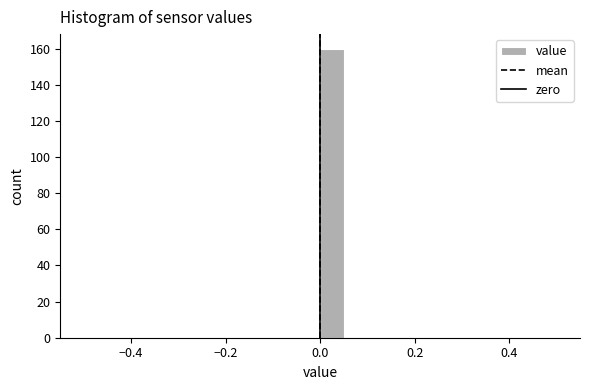

Around what value on the x-axis is the tallest bar? Give the approximate position of its centre, as read against the axis.

0.02